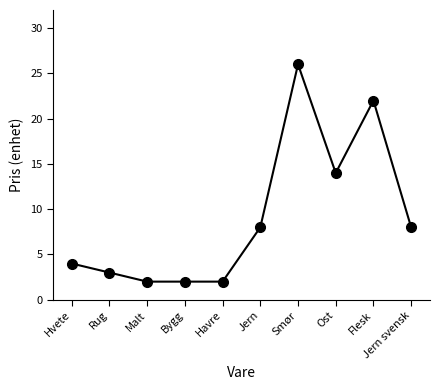

How many categories are shown in the chart?

10